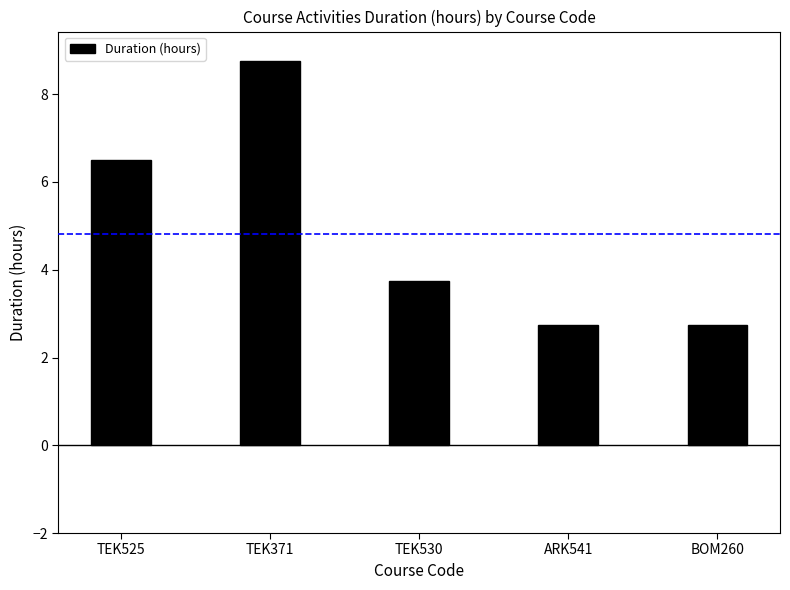

Does the chart contain any negative values?

No